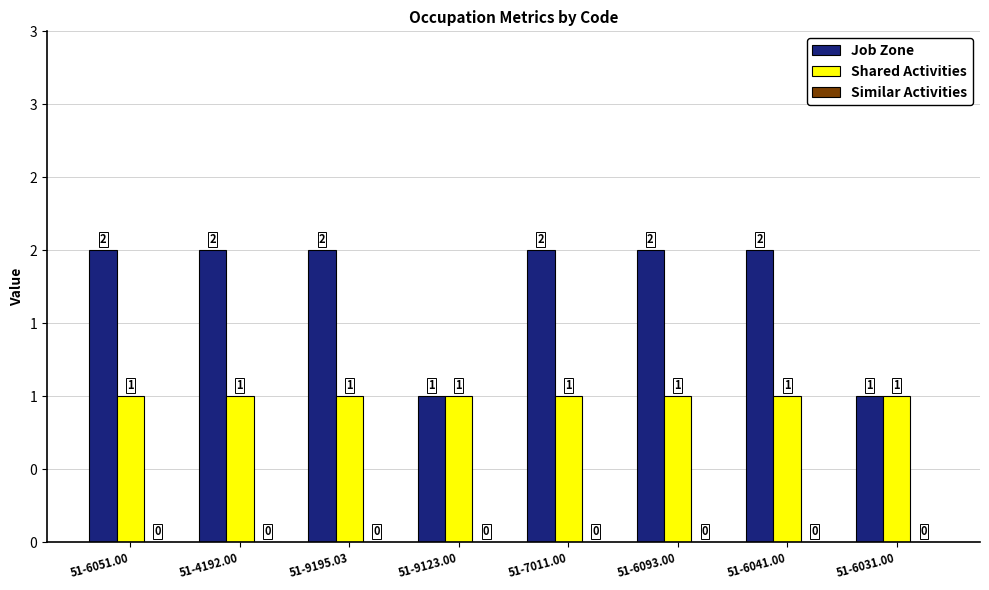

Does the chart contain any negative values?

No